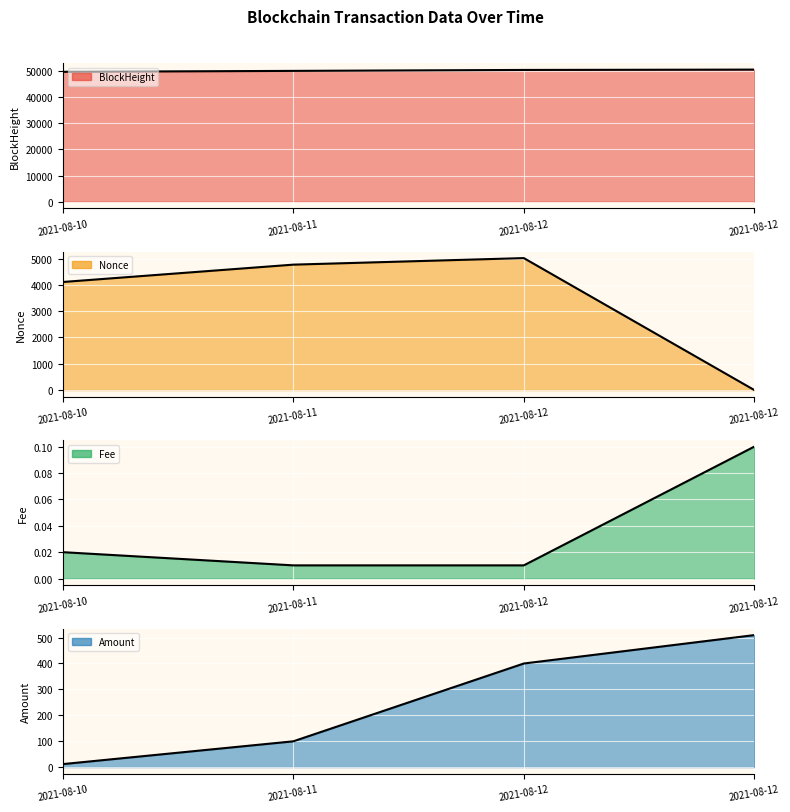

Is it true that Nonce line equals 4111.0 at 2021-08-10?

True